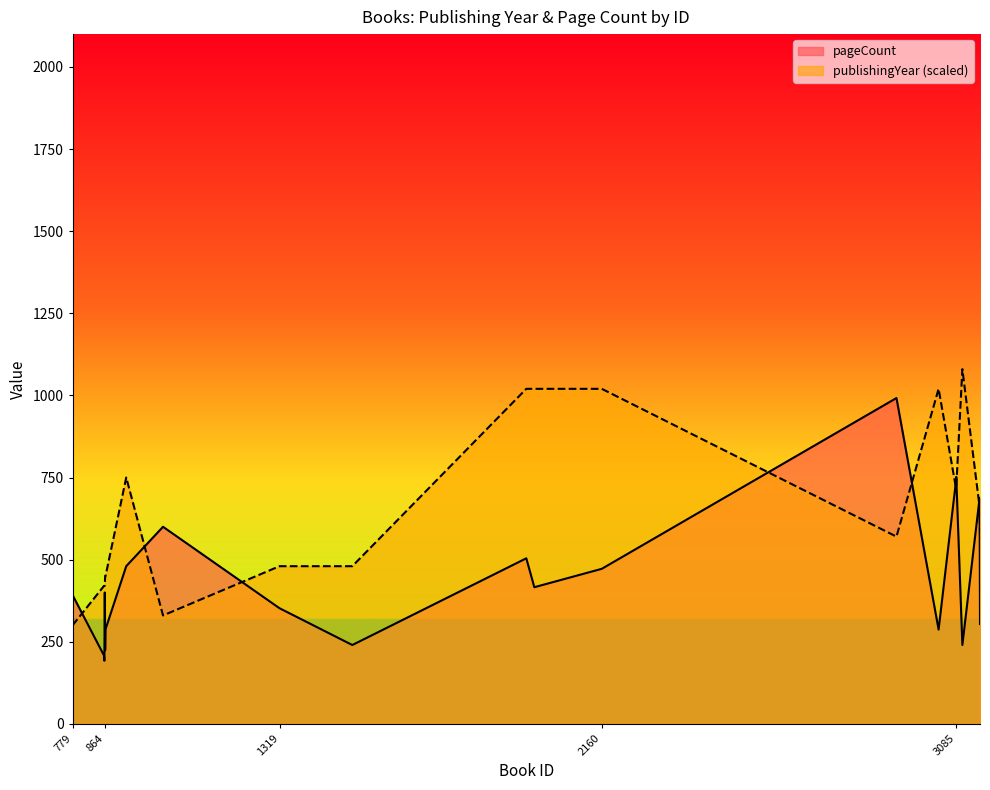

What is the total value across all series at 865?

738